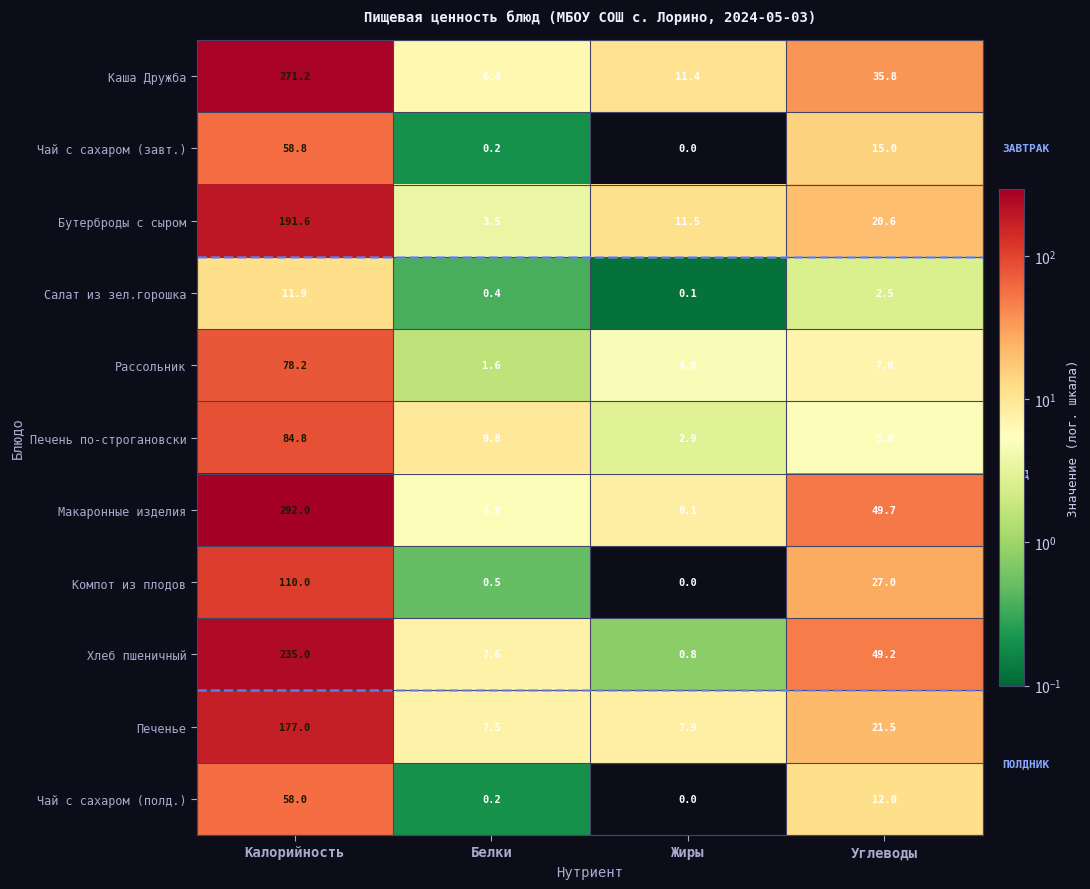

What is the difference between the Компот из плодов values at Углеводы and Калорийность?

83.0